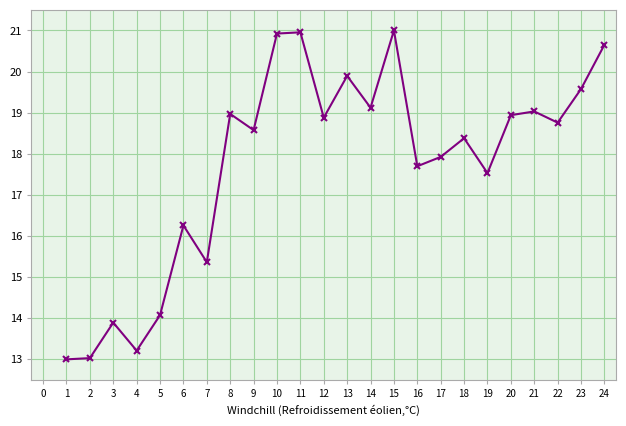

The chart shows a value of 7.4 at 5. True or false?

False